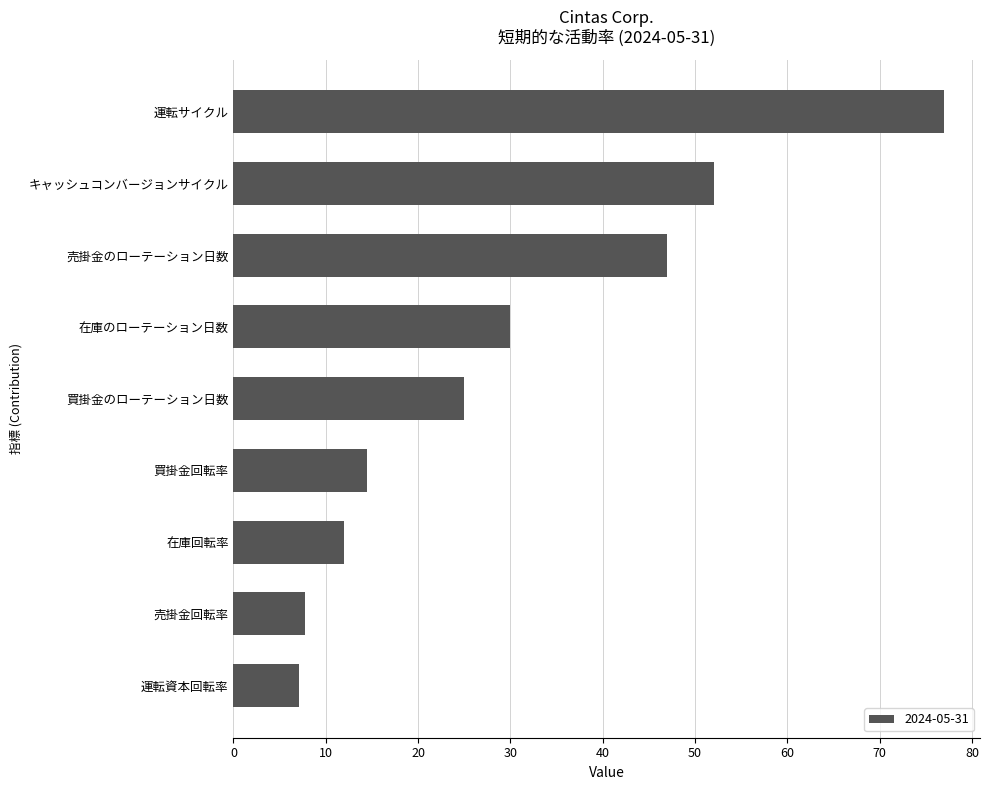

What value does the data have at 運転資本回転率?

7.1